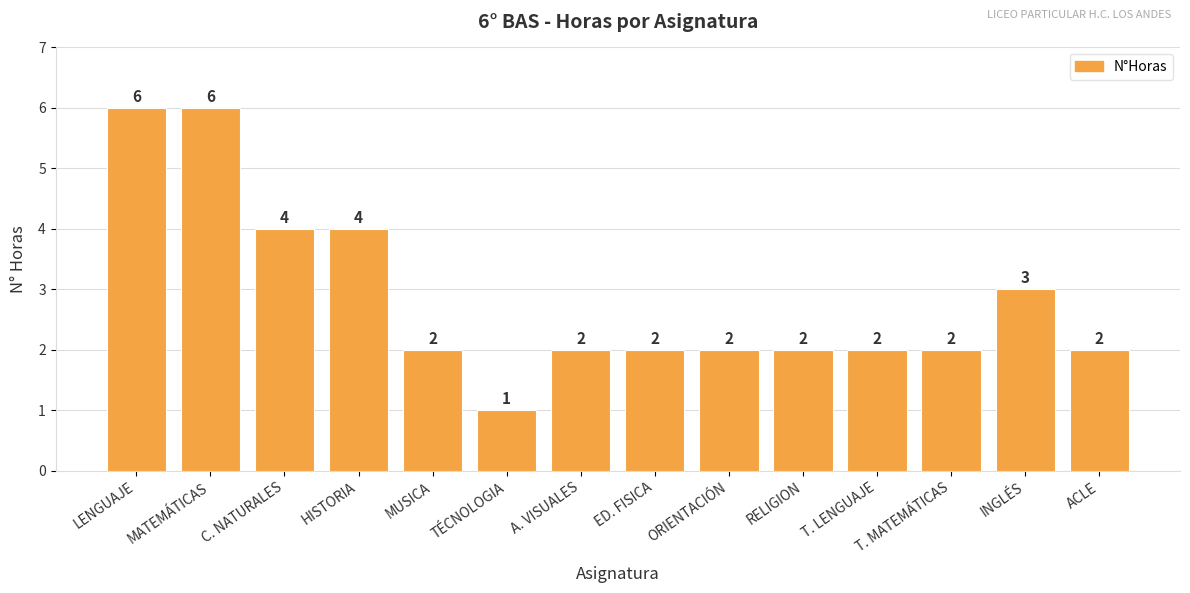

What position from the right is T. MATEMÁTICAS?

3